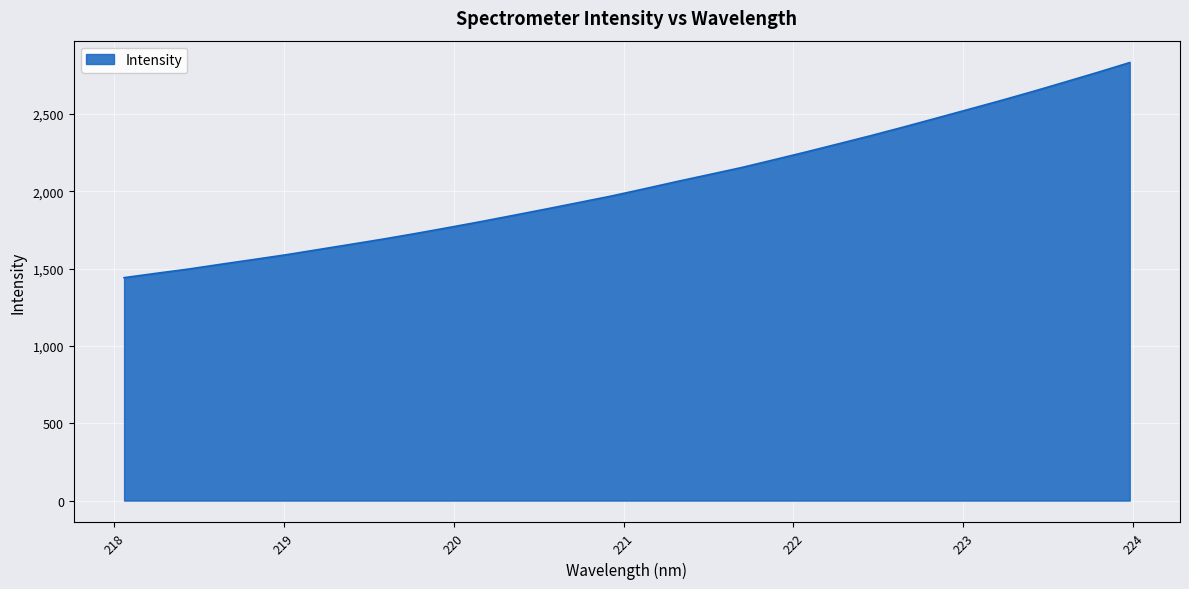

What is the difference between the maximum and minimum values?

1391.1